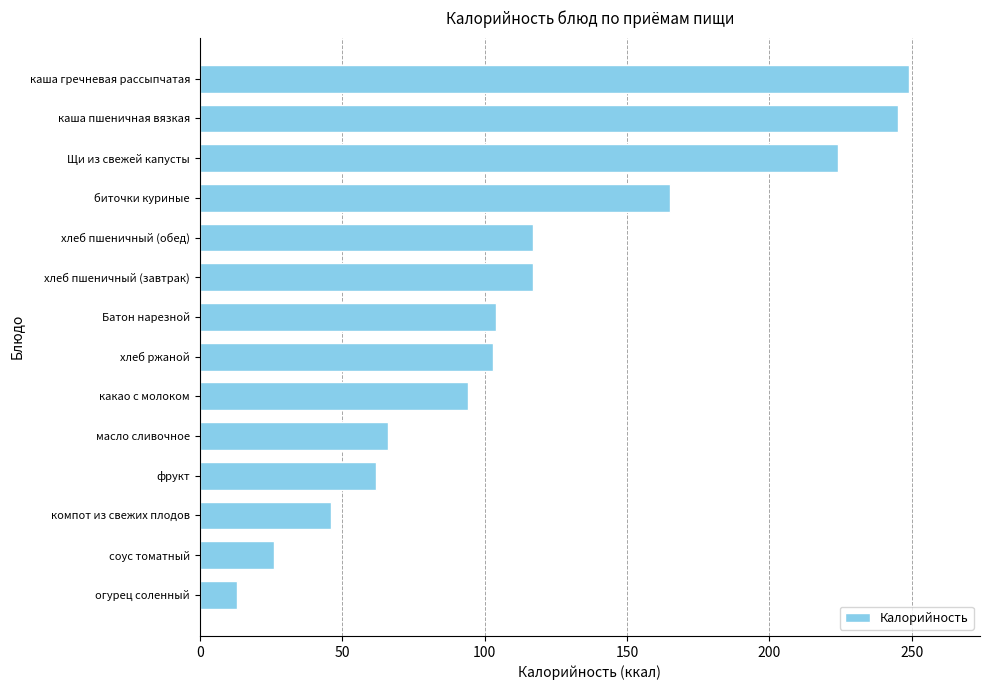

What is the smallest value displayed?

13